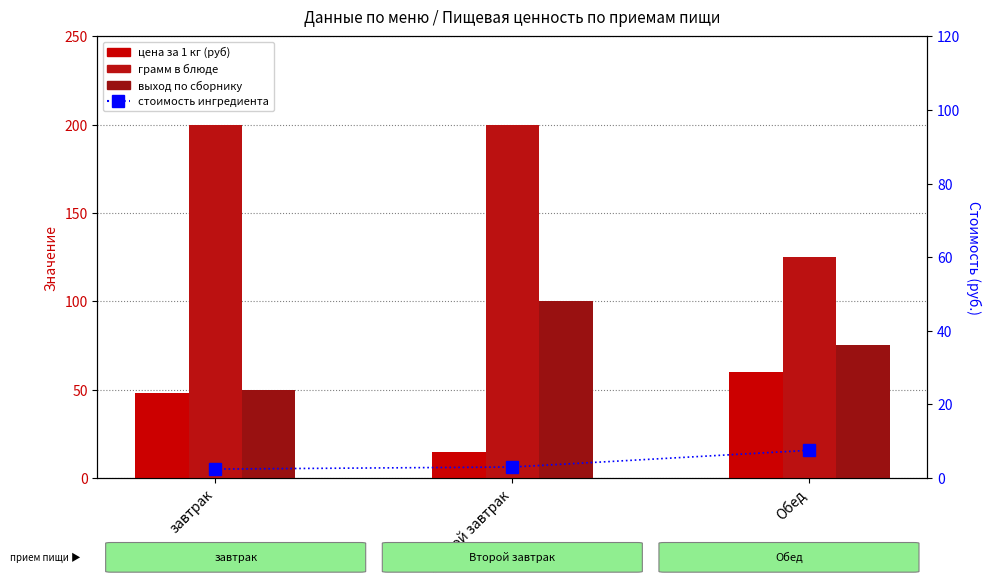

True or false: выход по сборнику has a value of 50.0 at завтрак.

True